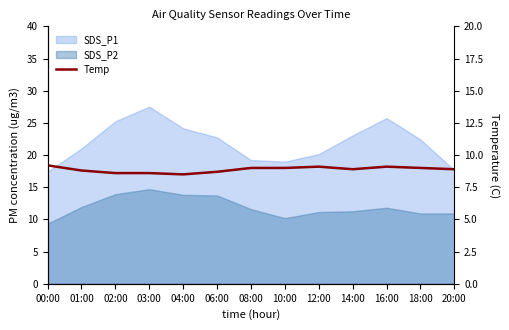

What is the approximate value at 04:00?

8.5